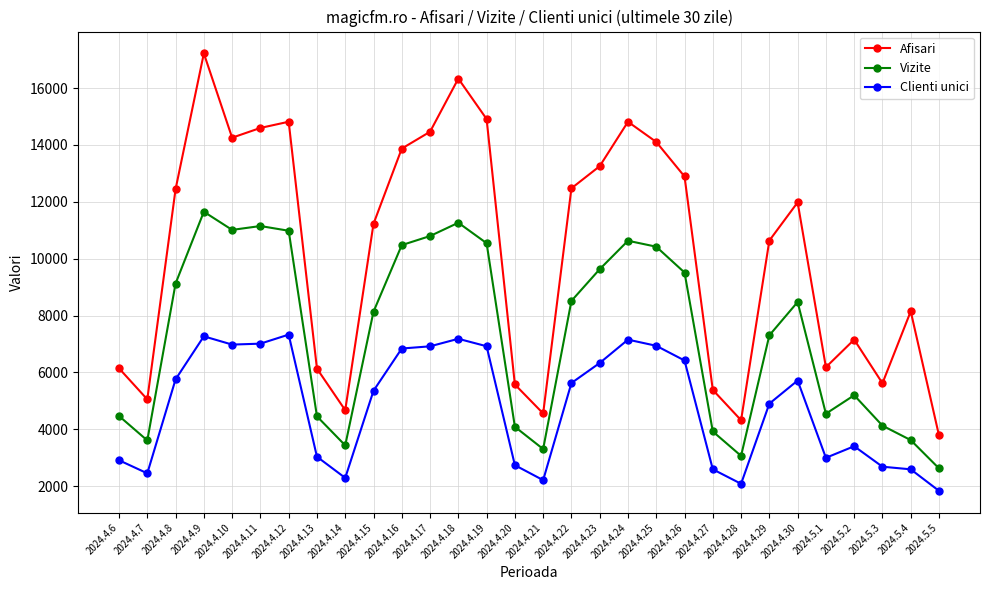

What are all the series names shown in the legend?

Afisari, Vizite, Clienti unici